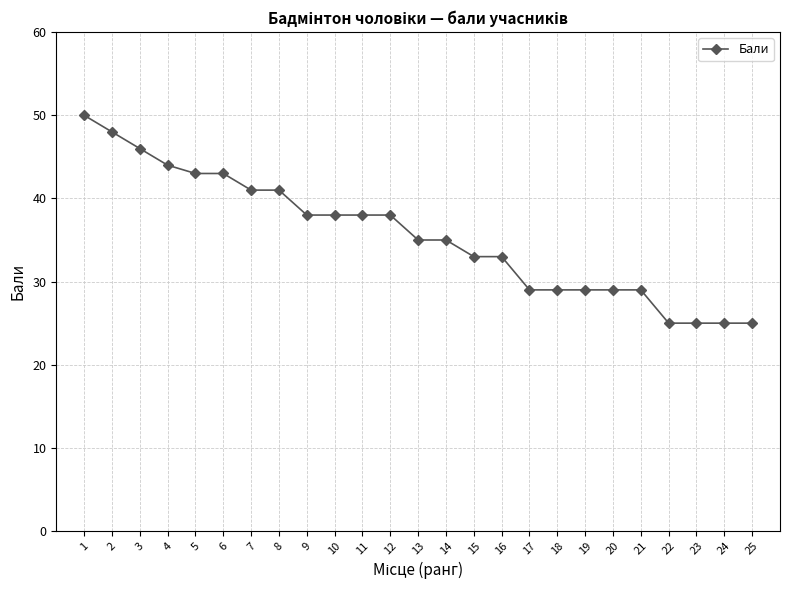

At which label does the data first exceed 35?

1